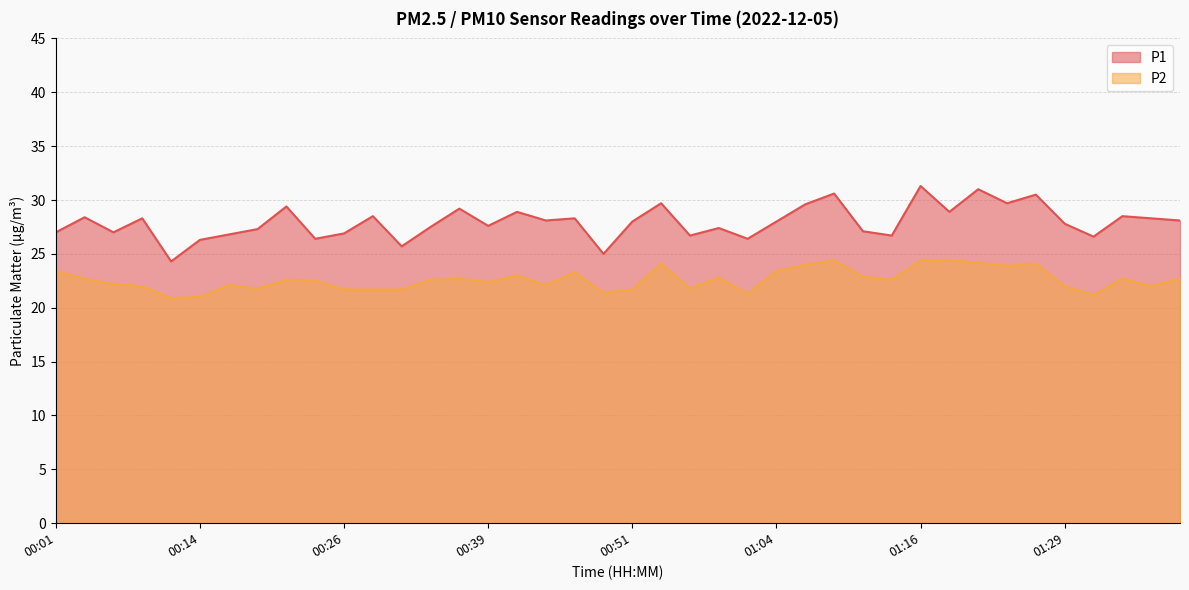

Which has a higher value, 00:11 or 01:09?

01:09